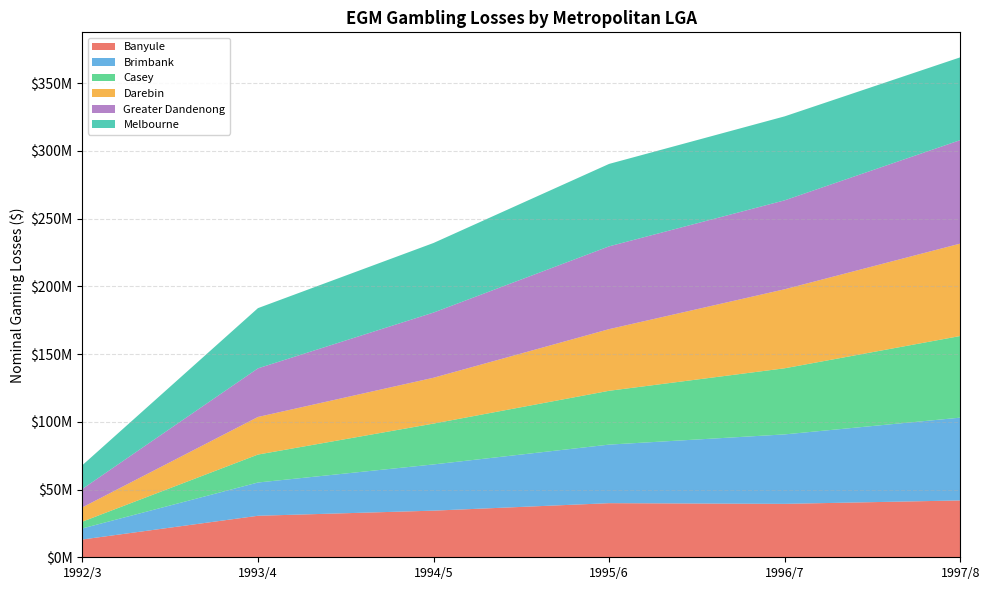

Reading left to right, what are all the values shown in this chart?

Banyule: 13131557.0	30647297.0	34431165.0	39953629.0	39447301.7	41970614.4
Brimbank: 8181417.0	24558897.0	34128302.0	43236718.0	51286585.9	61133973.5
Casey: 4999231.0	20642943.0	30169844.0	39754518.0	48826574.7	60284262.2
Darebin: 10542293.0	27757232.0	33838336.0	45516617.0	58351106.6	68229914.8
Greater Dandenong: 13631707.0	35900348.0	48128036.0	61128571.0	65662018.5	76404074.0
Melbourne: 17521098.0	44459769.0	51379851.0	60873049.0	62011793.9	61136690.5